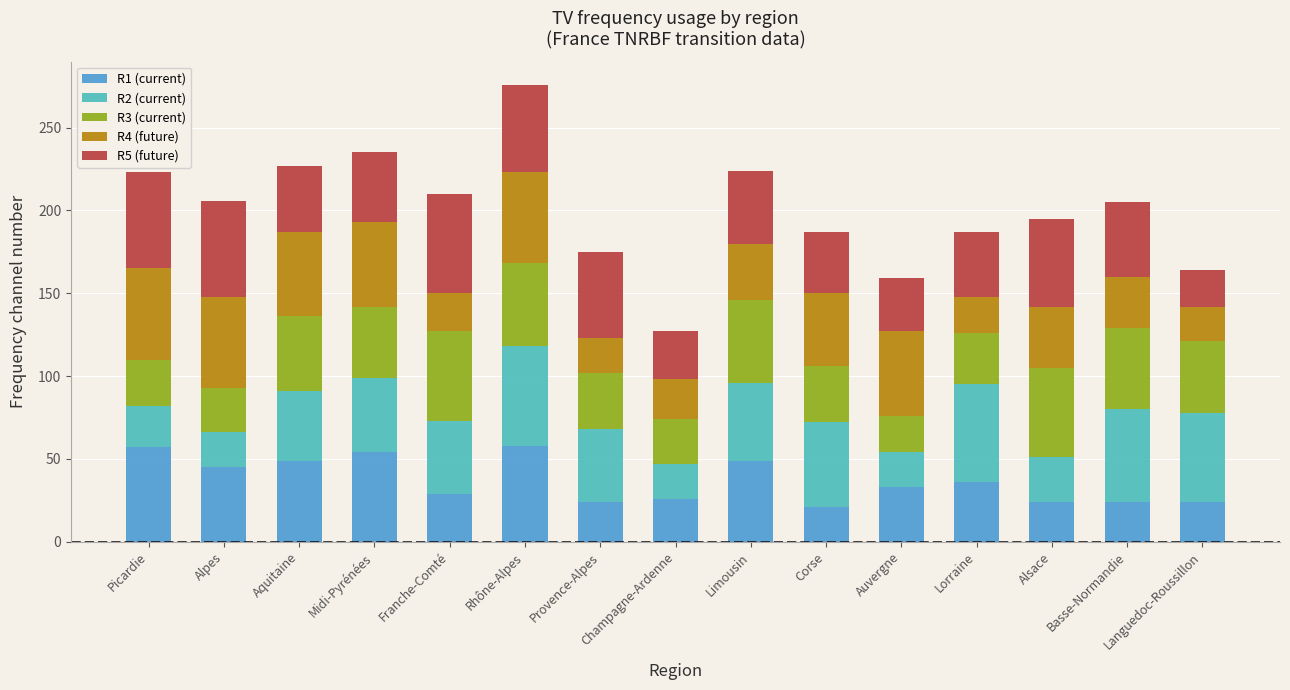

True or false: R1 (current) has a value of 24 at Basse-Normandie.

True